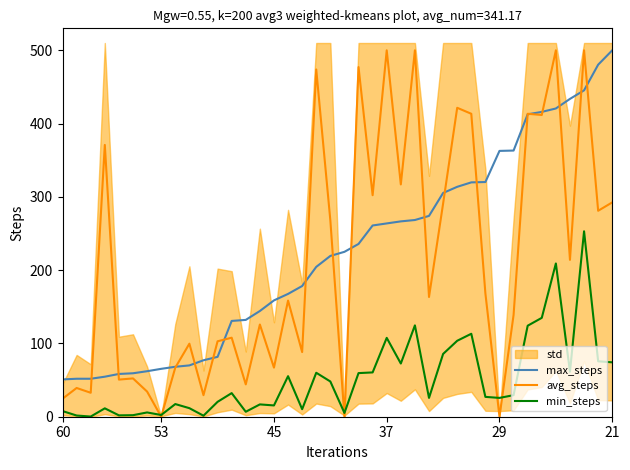

True or false: max_steps has more than 1 points higher than both neighbors.

False